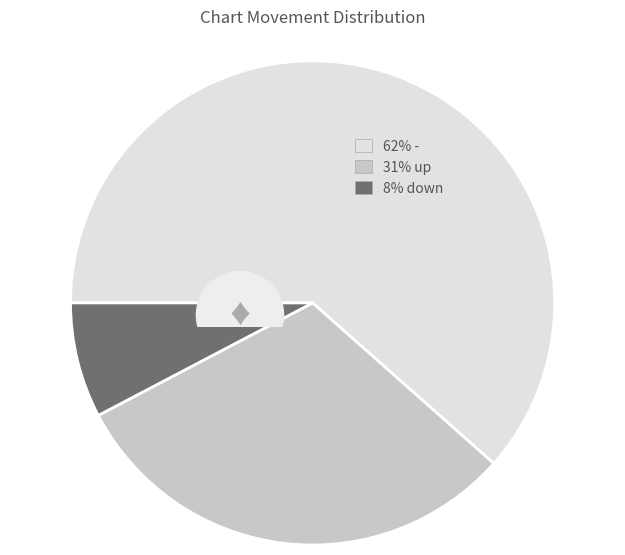

The down slice represents 13% of the pie. True or false?

False